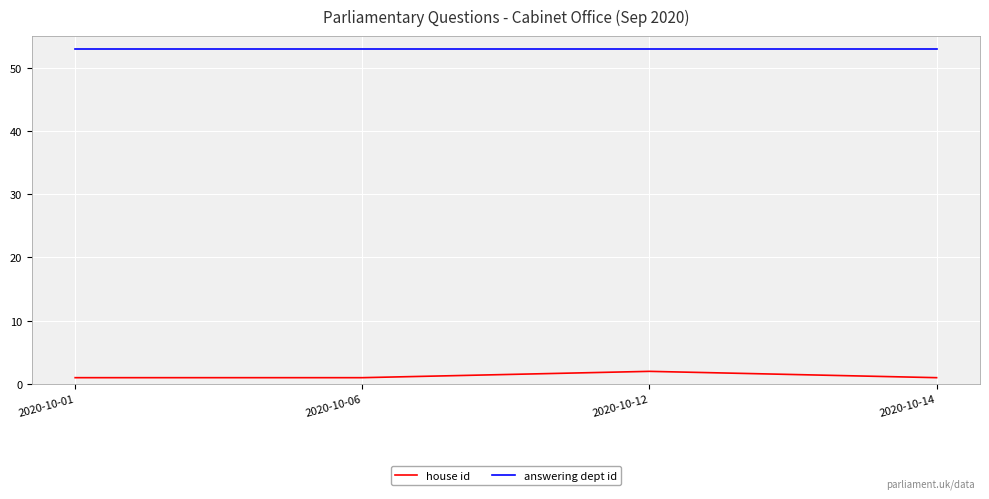

How many lines are shown in the chart?

2